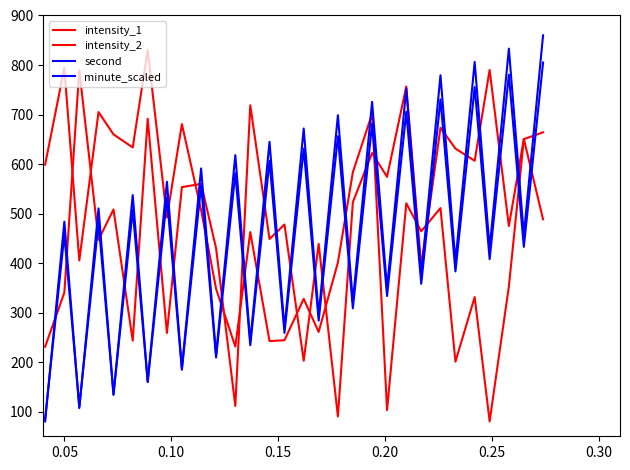

Count the number of data series in this chart.

4